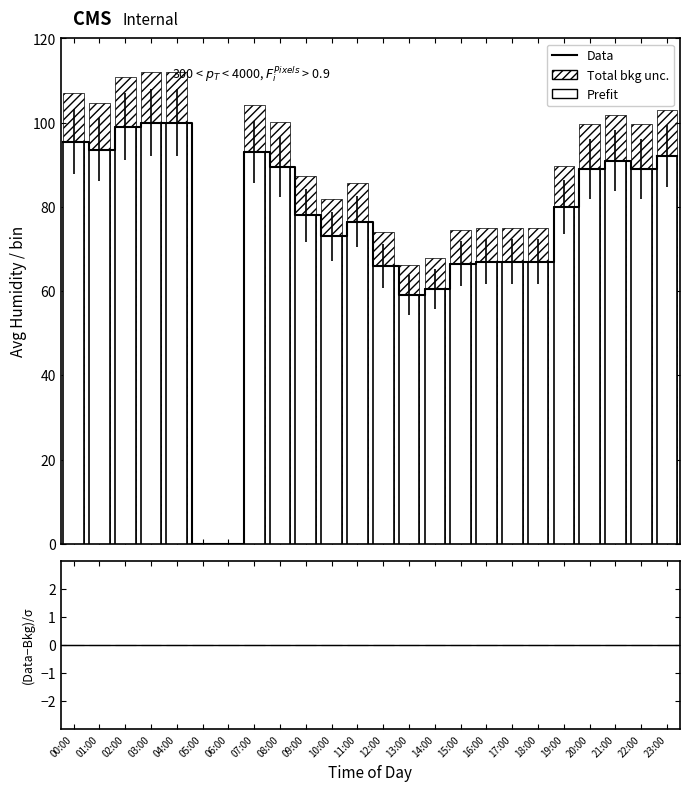

Which category has the highest value across all series?

03:00